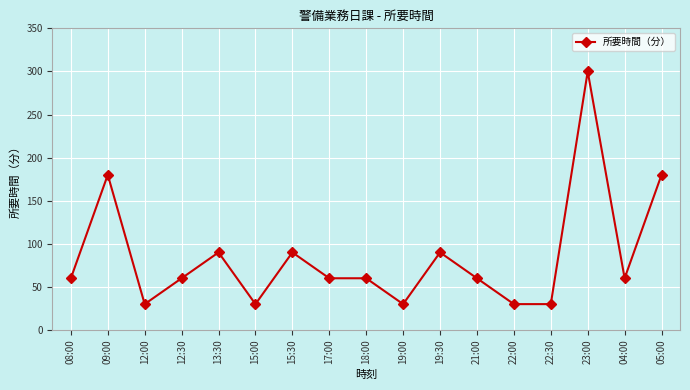

Where is the first local maximum?

09:00